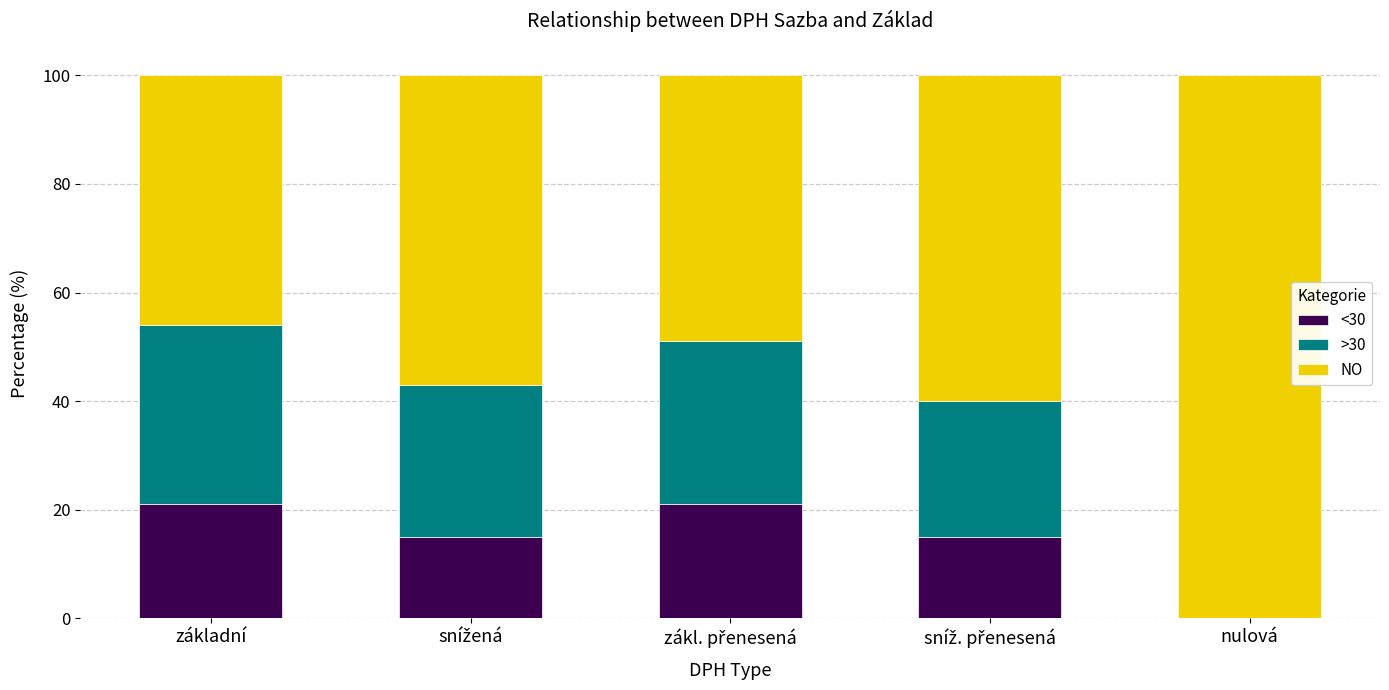

Are the bars horizontal?

No